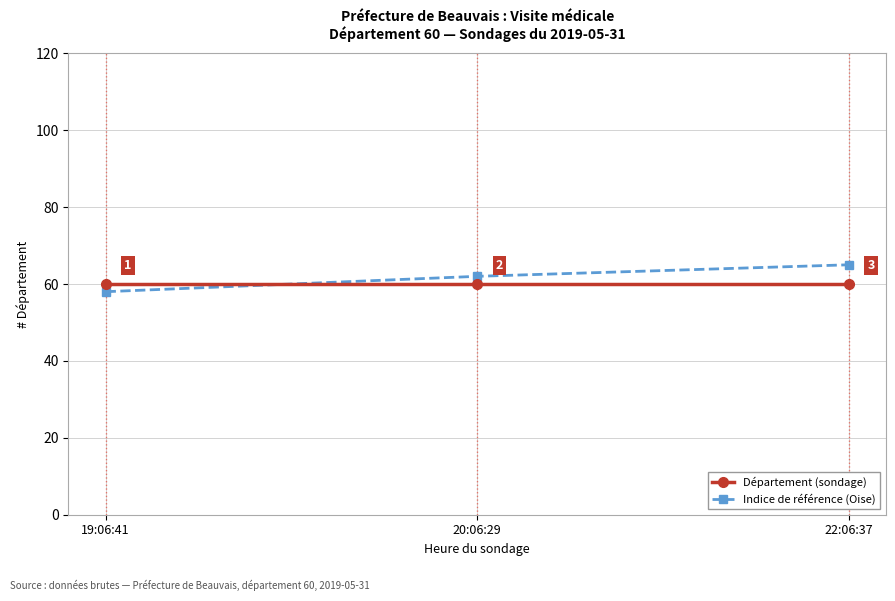

Reading left to right, what are all the values shown in this chart?

Département (sondage): 60	60	60
Indice de référence (Oise): 58	62	65